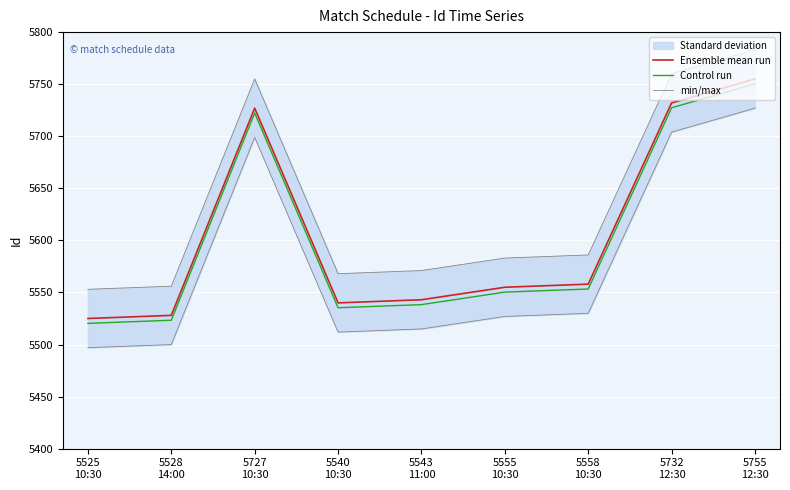

How many lines are shown in the chart?

3